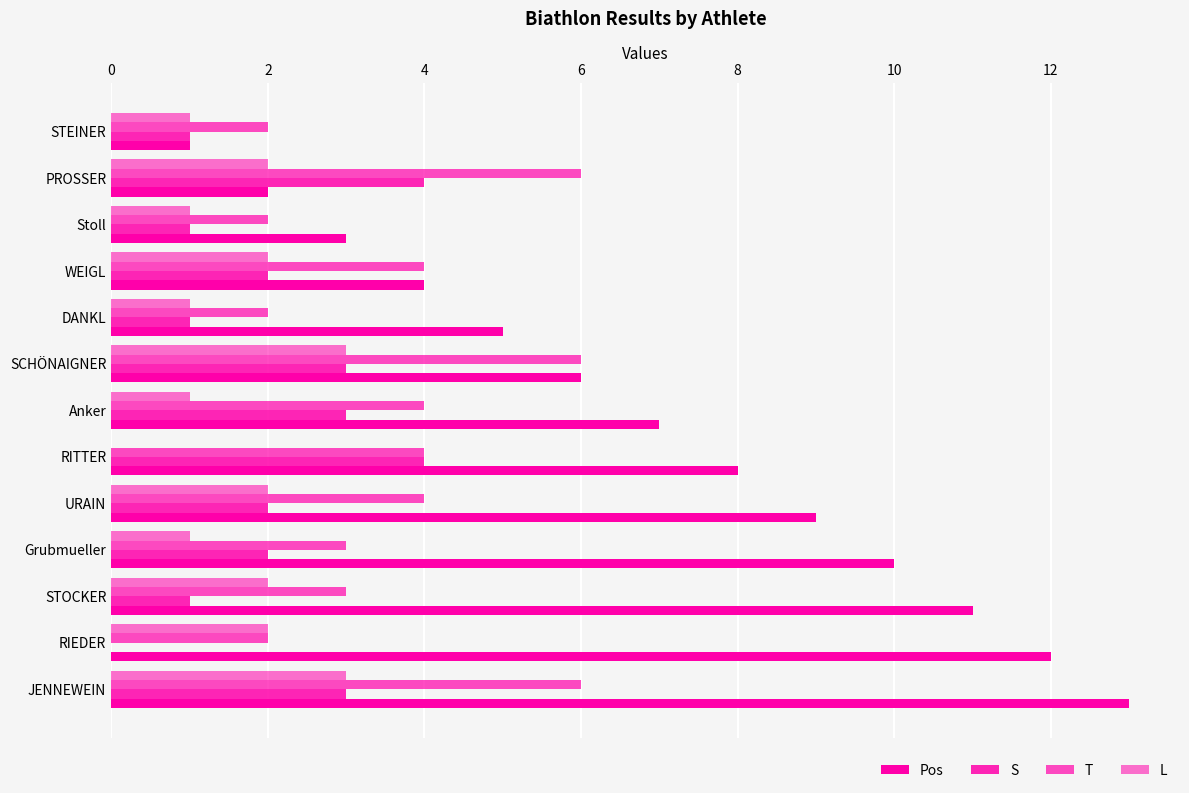

Count the number of categories in the chart.

13